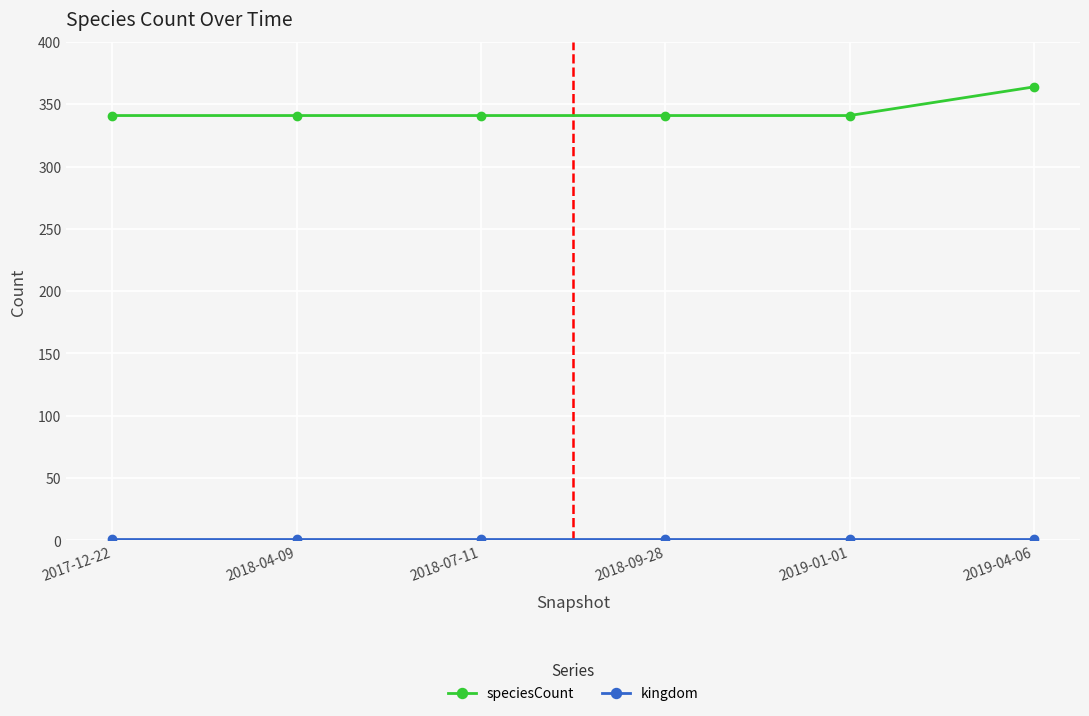

Which series has the widest spread of values?

speciesCount